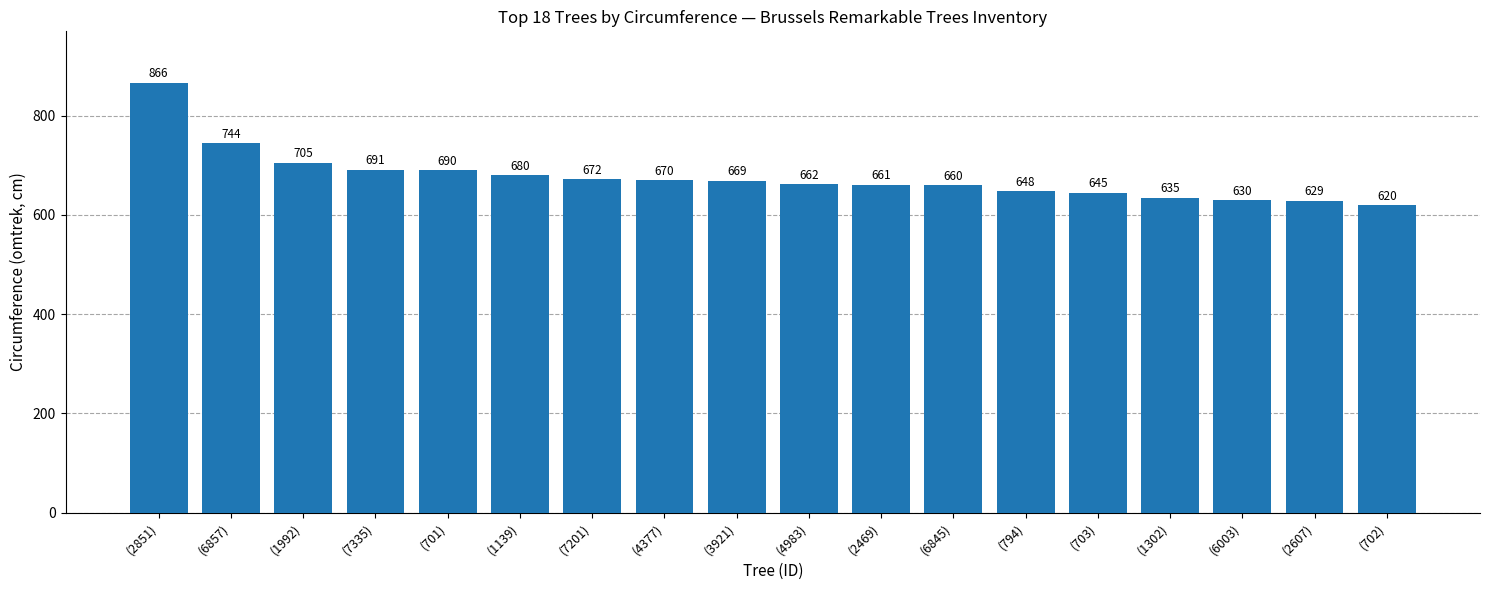

What is the ratio of the value at (6857) to the value at (7335)?

1.1